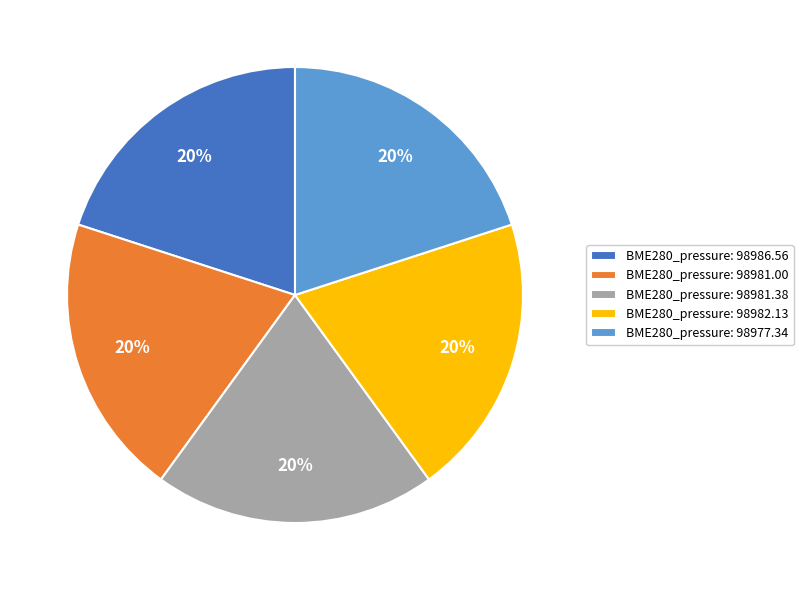

Is there any slice that represents more than half of the pie?

No